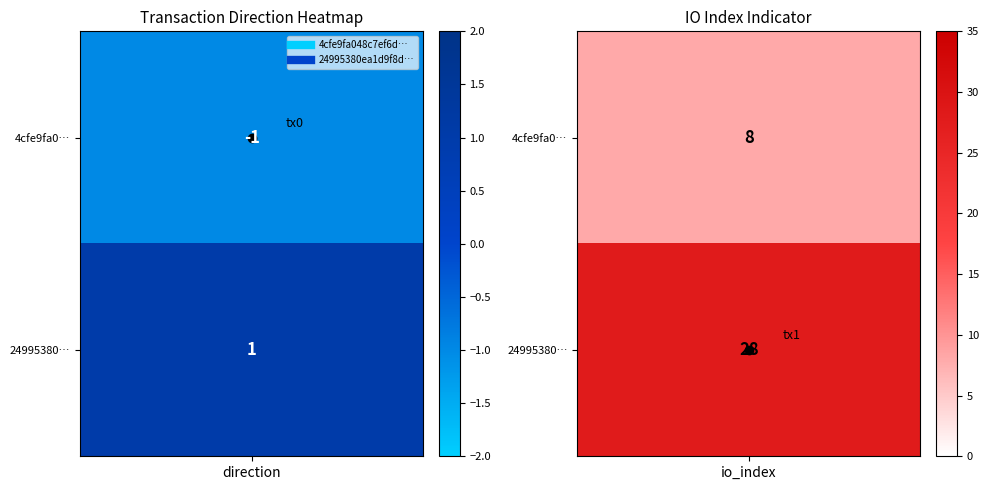

Is the value of 4cfe9fa048c7ef6d22f49f4f88c0ca61efd91b7 at 1 greater than the value of 24995380ea1d9f8dd72434b562e8db1add02bde at 1?

No